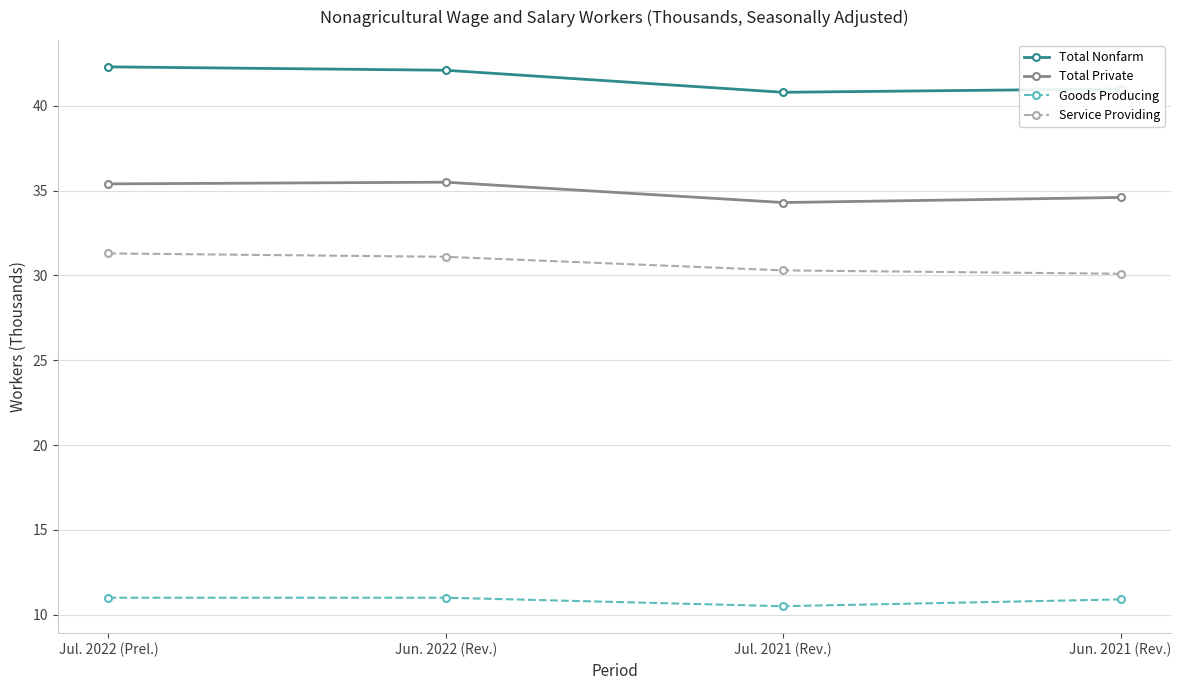

Read the Total Private value at Jul. 2022 (Prel.).

35.4